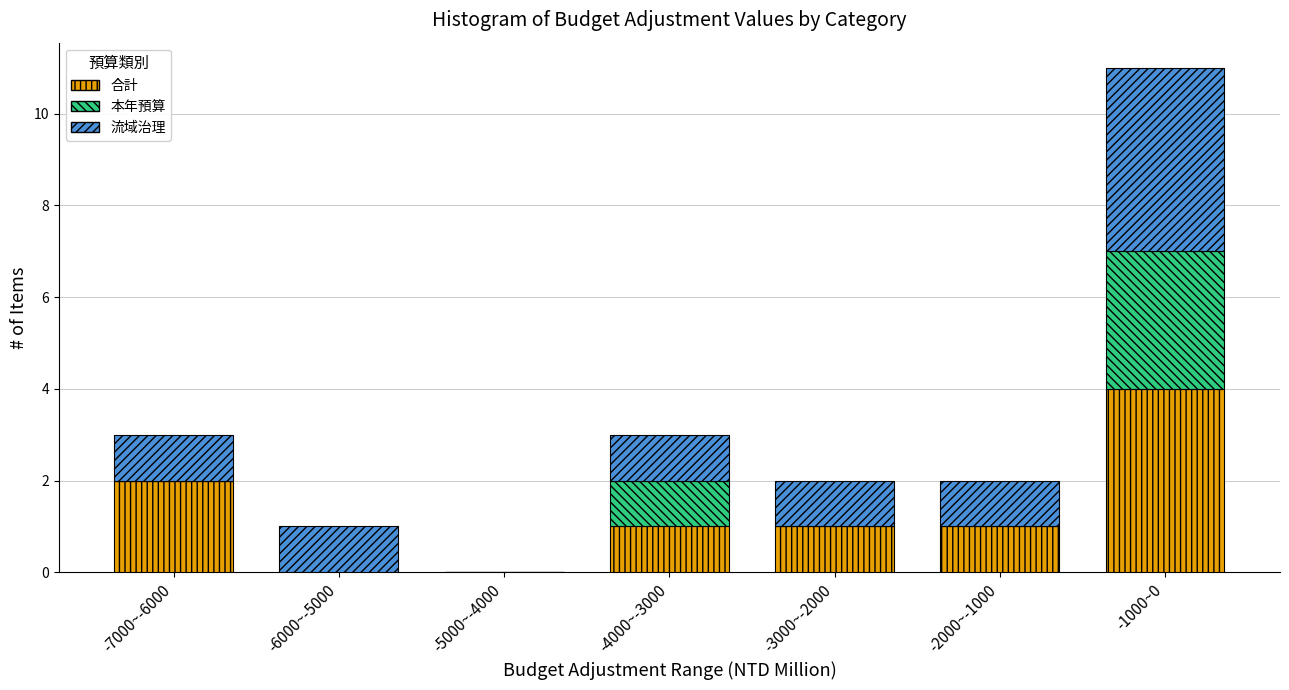

Reading left to right, list the values for the 合計 series.

-7000~-6000=2	-6000~-5000=0	-5000~-4000=0	-4000~-3000=1	-3000~-2000=1	-2000~-1000=1	-1000~0=4